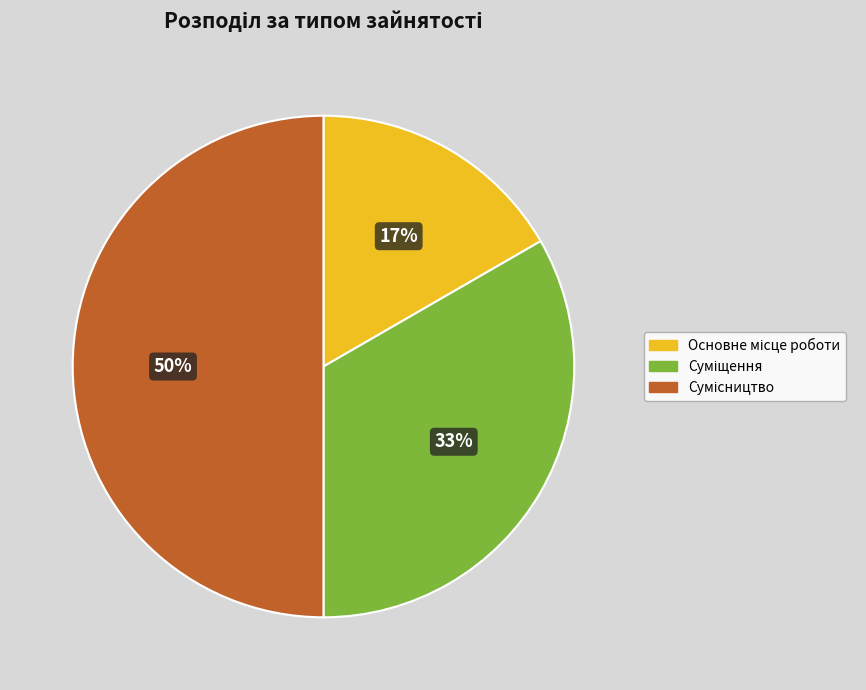

How many segments does this pie chart have?

3